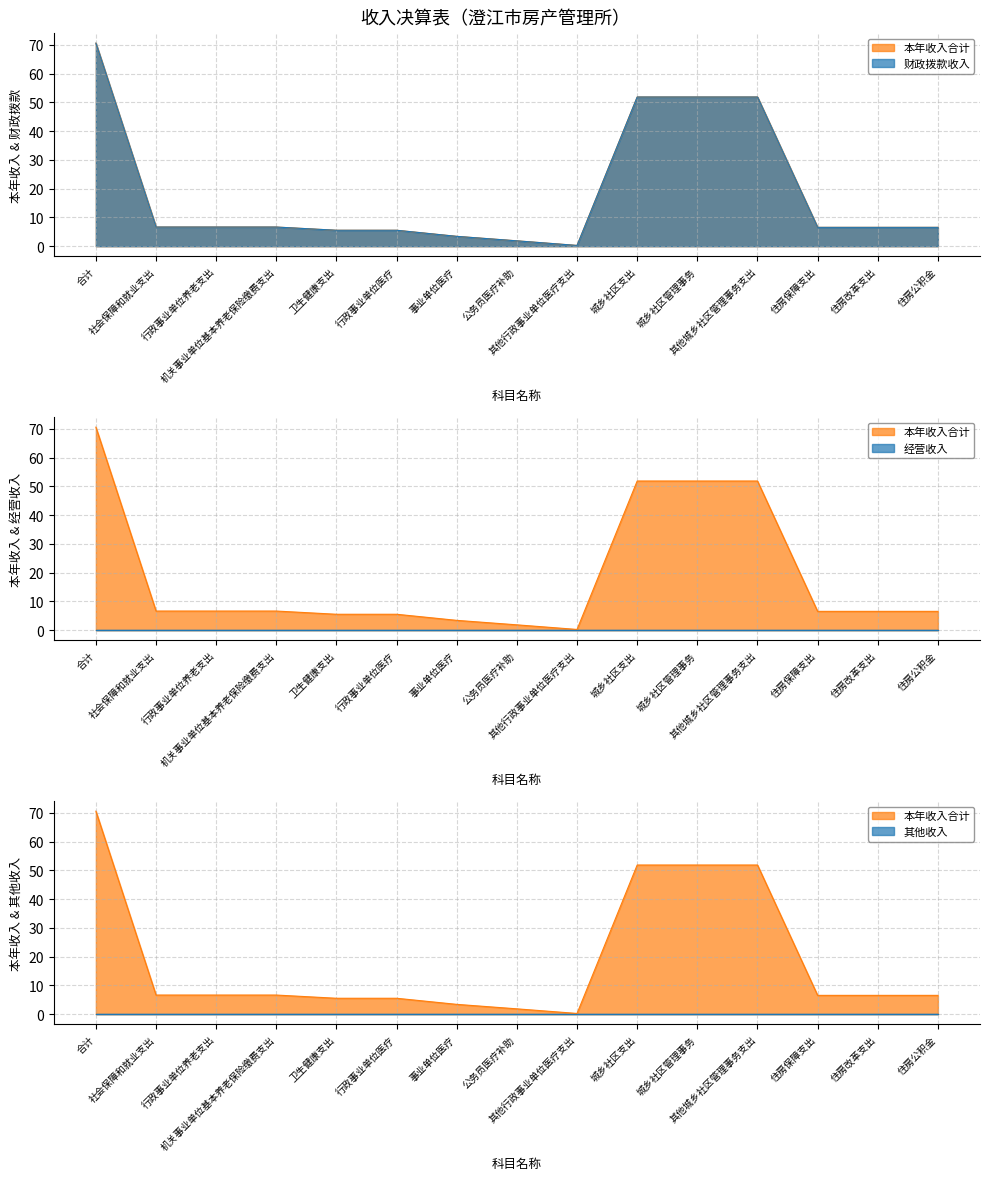

True or false: 本年收入合计 and 财政拨款收入 intersect in this chart.

False